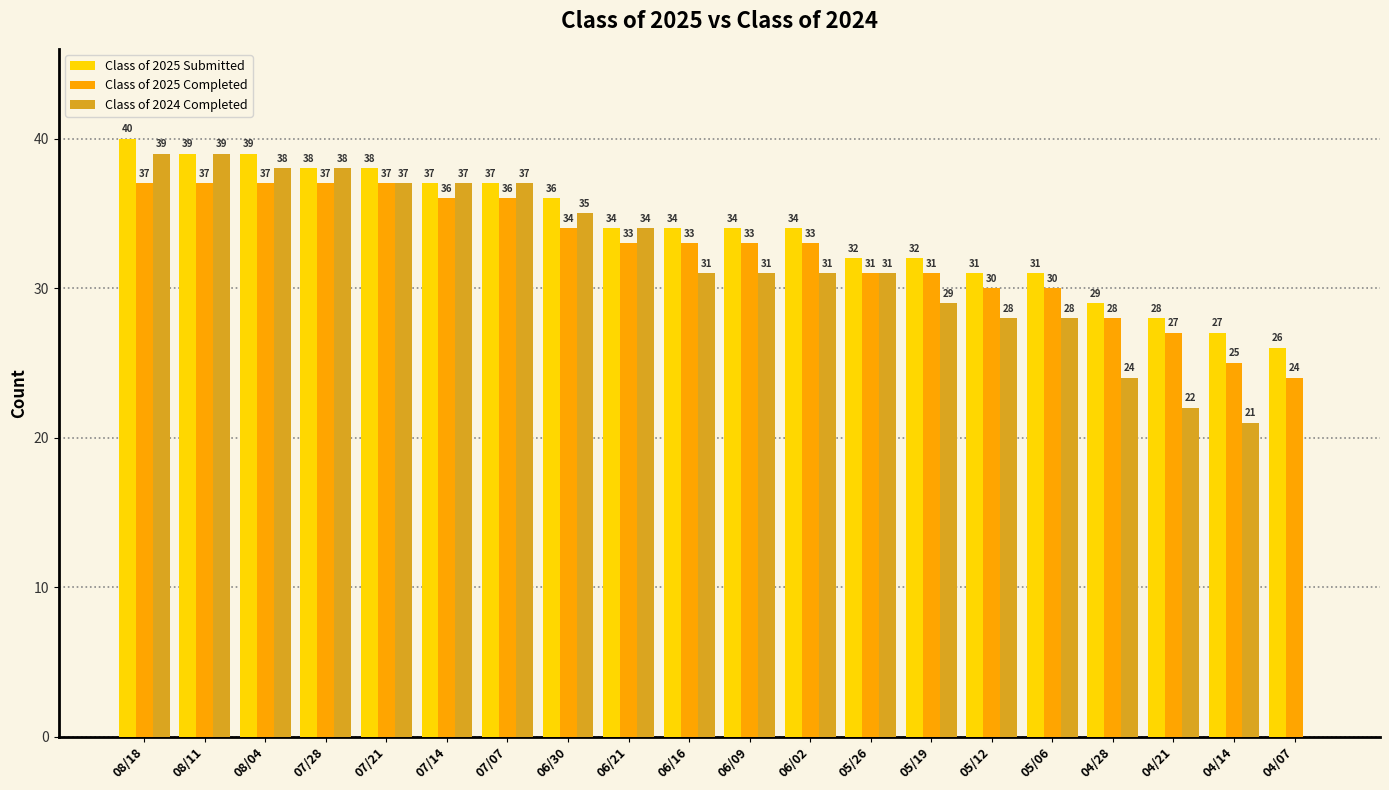

The value of Class of 2024 Completed at 08/18 is 27. True or false?

False